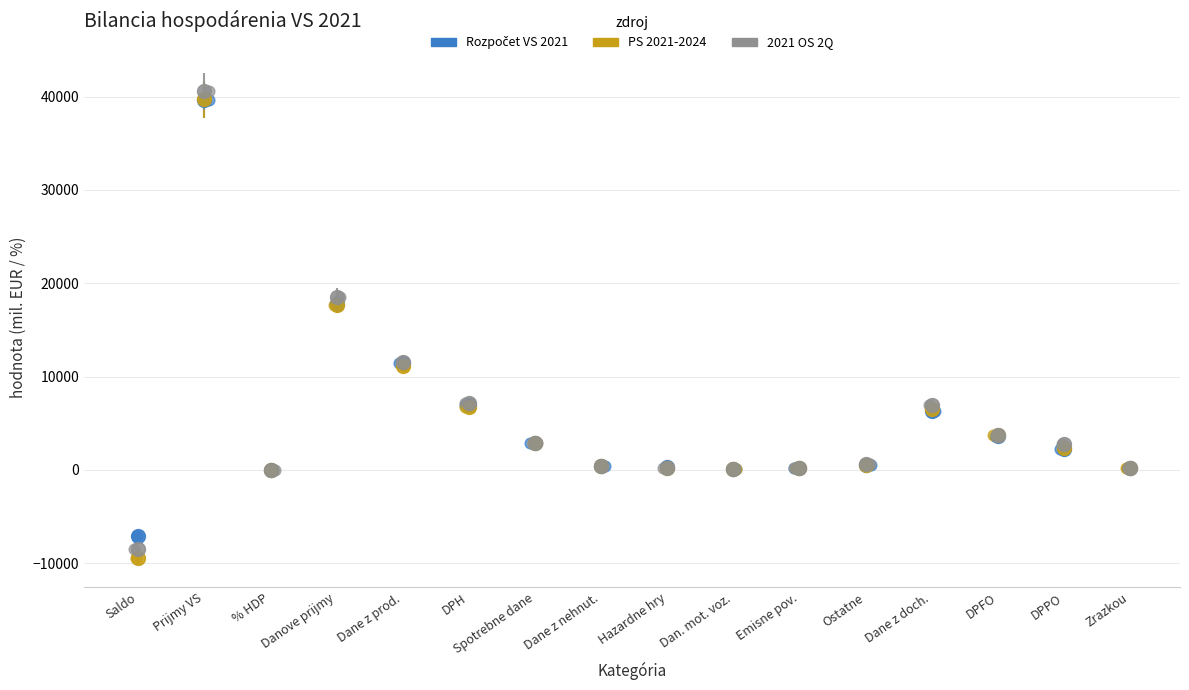

Which series has the widest spread of Y values?

PS 2021-2024